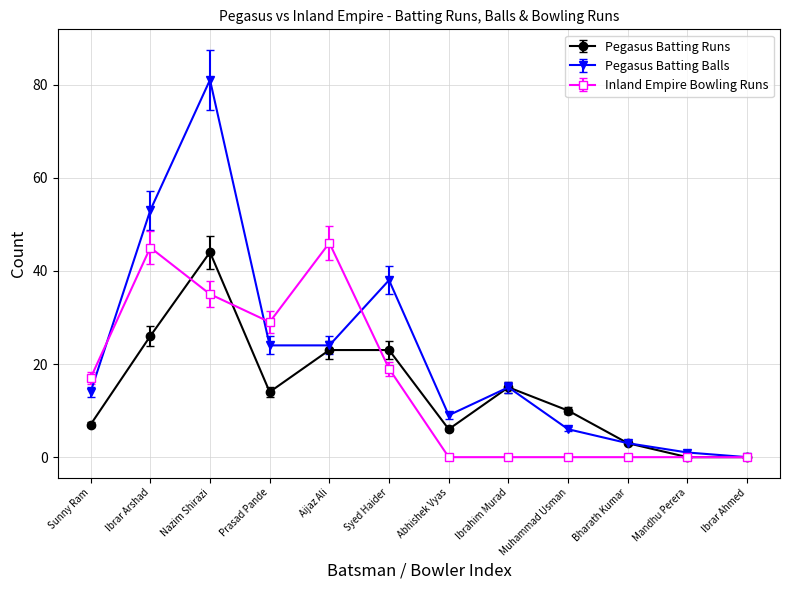

Which series has the widest spread of values?

Pegasus Batting Balls